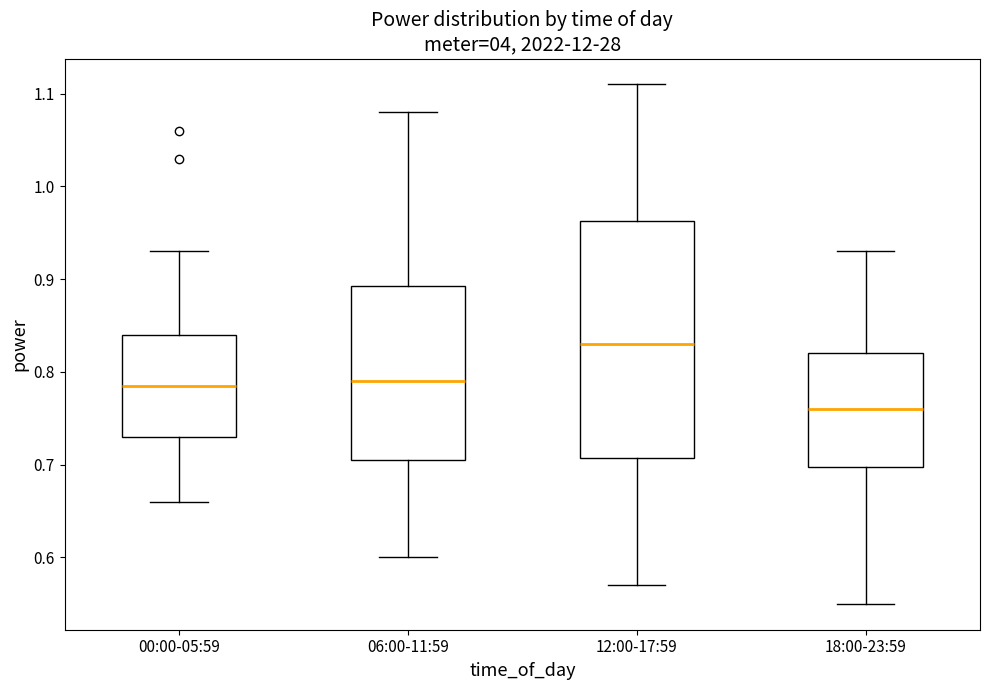

Which box has the highest median line?

12:00-17:59